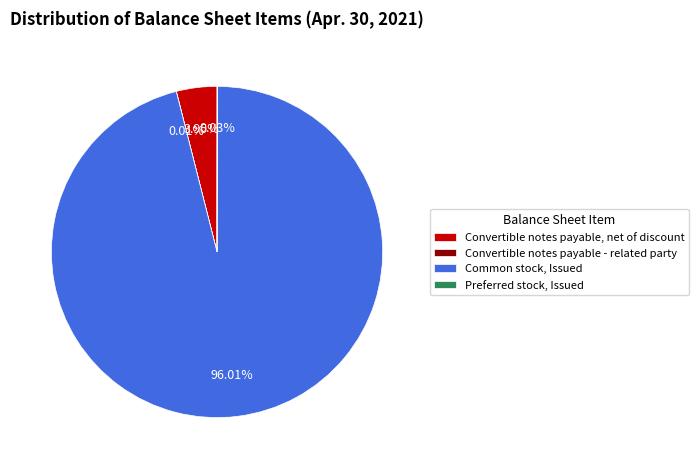

Which category has the biggest portion of the pie?

Common stock, Issued